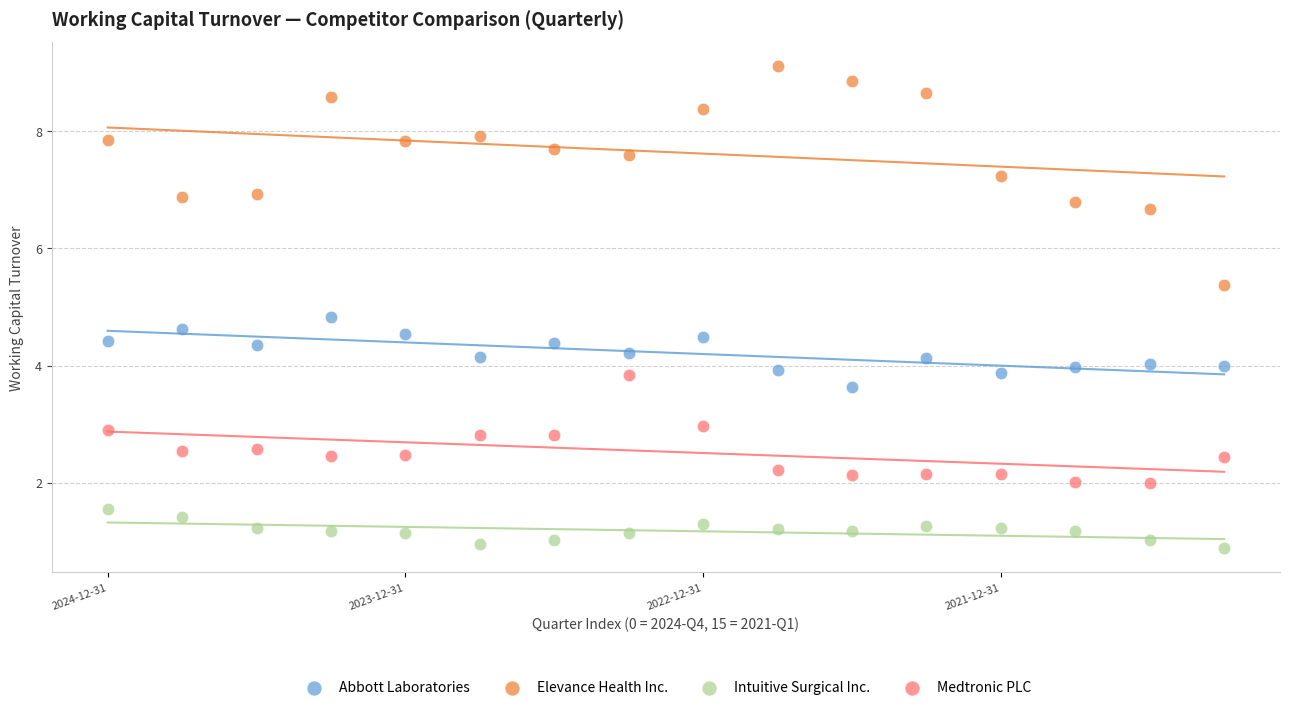

Which series has the widest spread of Y values?

Elevance Health Inc.